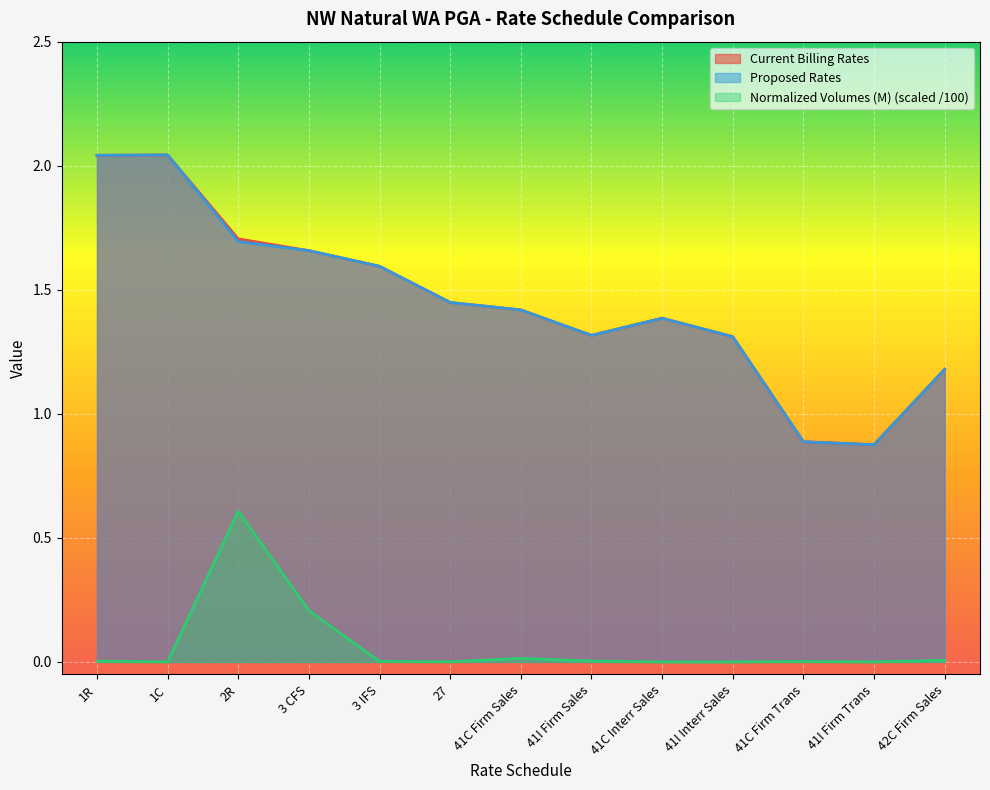

Reading left to right, list all the values displayed in this chart.

Current Billing Rates: 1R=2.0	1C=2.0	2R=1.7	3 CFS=1.7	3 IFS=1.6	27=1.4	41C Firm Sales=1.4	41I Firm Sales=1.3	41C Interr Sales=1.4	41I Interr Sales=1.3	41C Firm Trans=0.9	41I Firm Trans=0.9	42C Firm Sales=1.2
Proposed Rates: 1R=2.0	1C=2.0	2R=1.7	3 CFS=1.7	3 IFS=1.6	27=1.4	41C Firm Sales=1.4	41I Firm Sales=1.3	41C Interr Sales=1.4	41I Interr Sales=1.3	41C Firm Trans=0.9	41I Firm Trans=0.9	42C Firm Sales=1.2
Normalized Volumes (M): 1R=0.0	1C=0.0	2R=0.6	3 CFS=0.2	3 IFS=0.0	27=0.0	41C Firm Sales=0.0	41I Firm Sales=0.0	41C Interr Sales=0.0	41I Interr Sales=0.0	41C Firm Trans=0.0	41I Firm Trans=0.0	42C Firm Sales=0.0